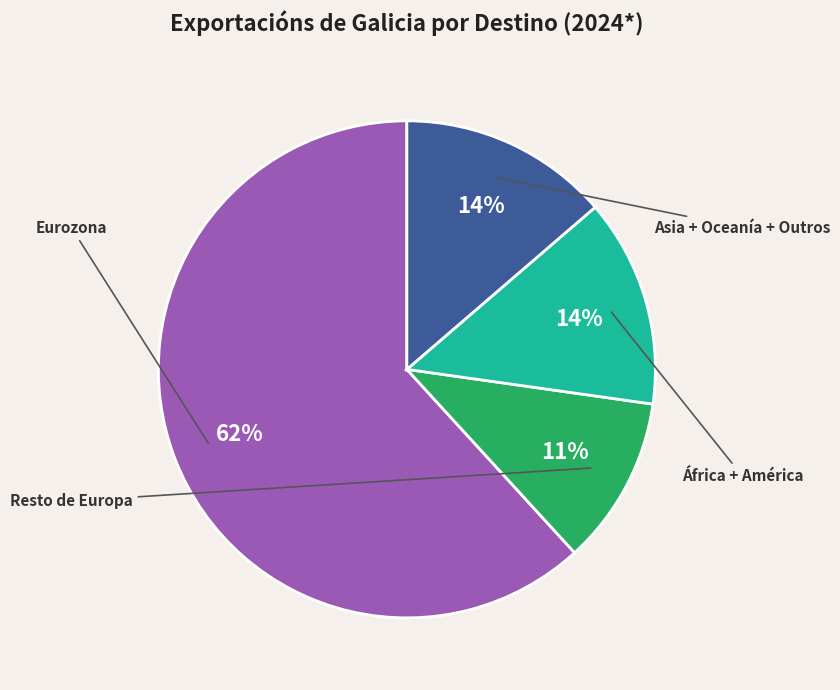

Is there a majority slice in this chart?

Yes